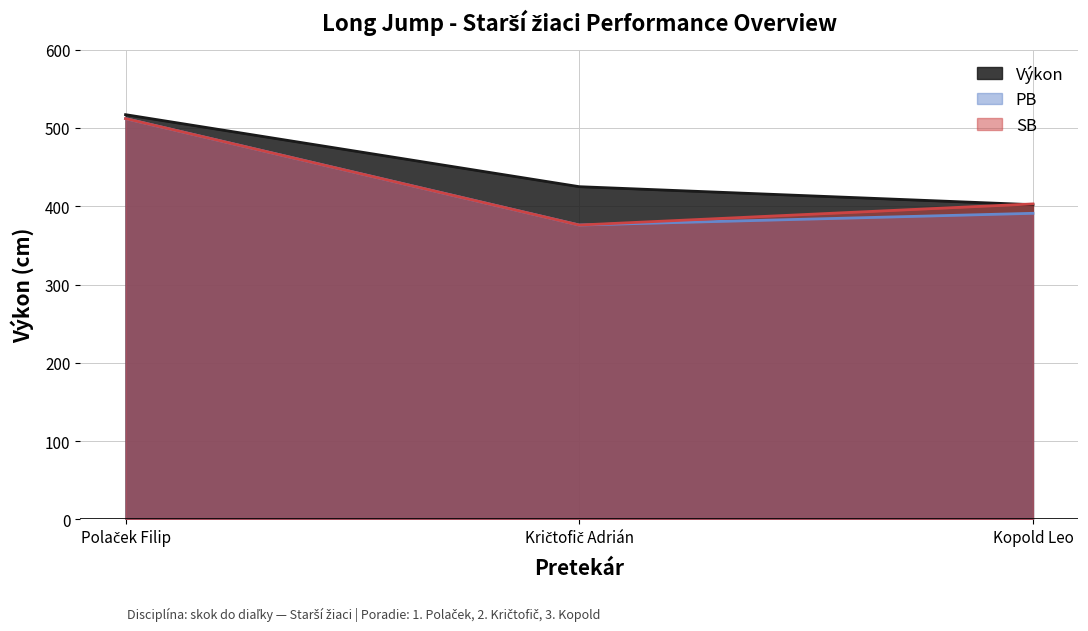

What are all the series names shown in the legend?

Výkon, PB, SB